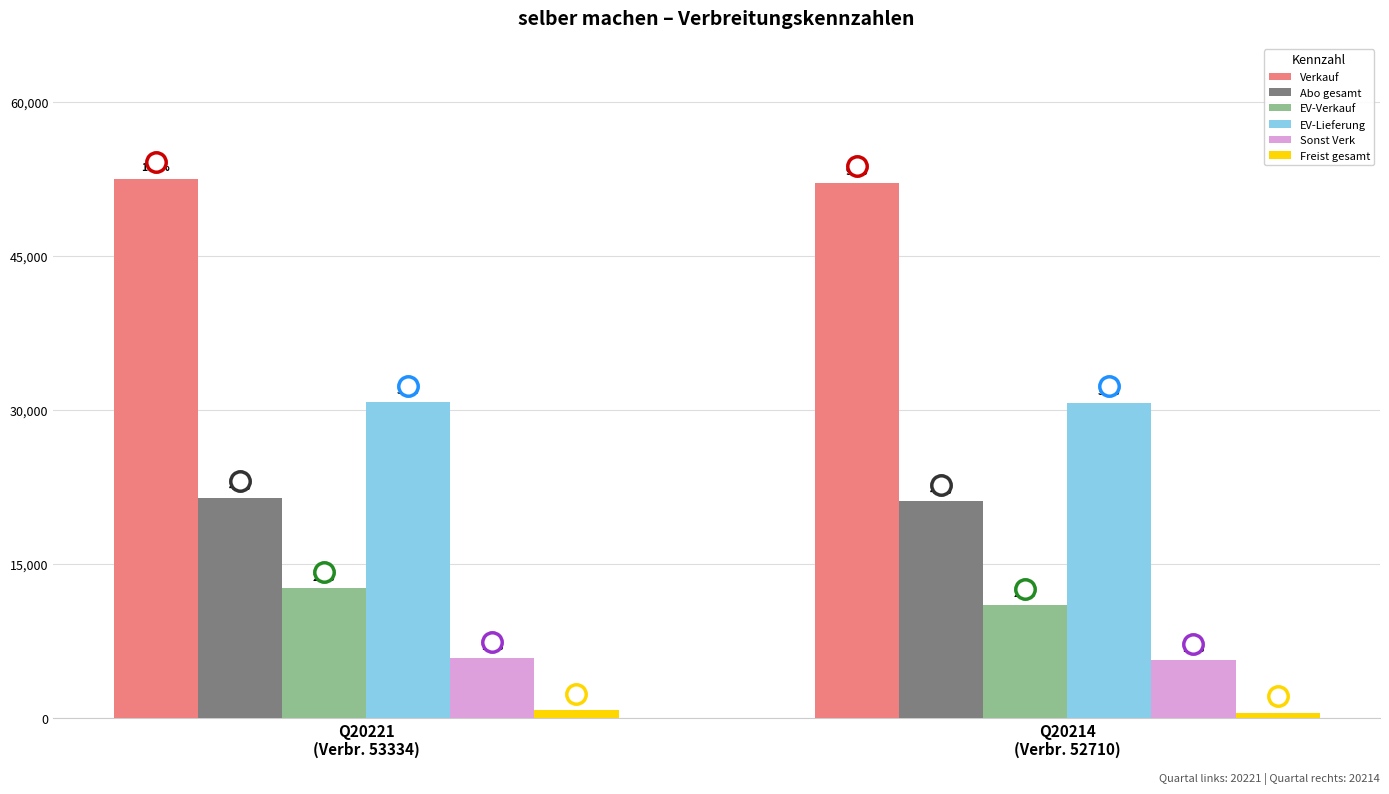

What is the approximate value of Abo gesamt at Q20214
(Verbr. 52710), to the nearest 10?

21100